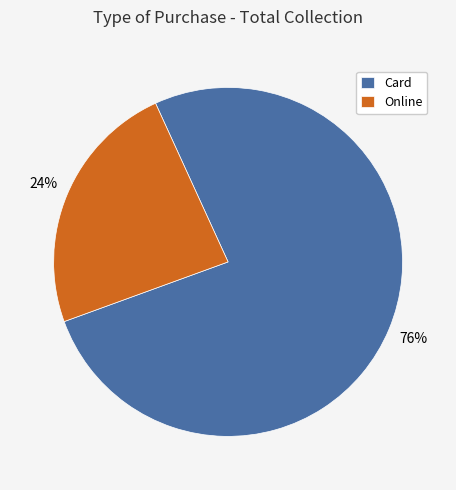

To the nearest percent, what is the combined percentage of Card and Online?

100%